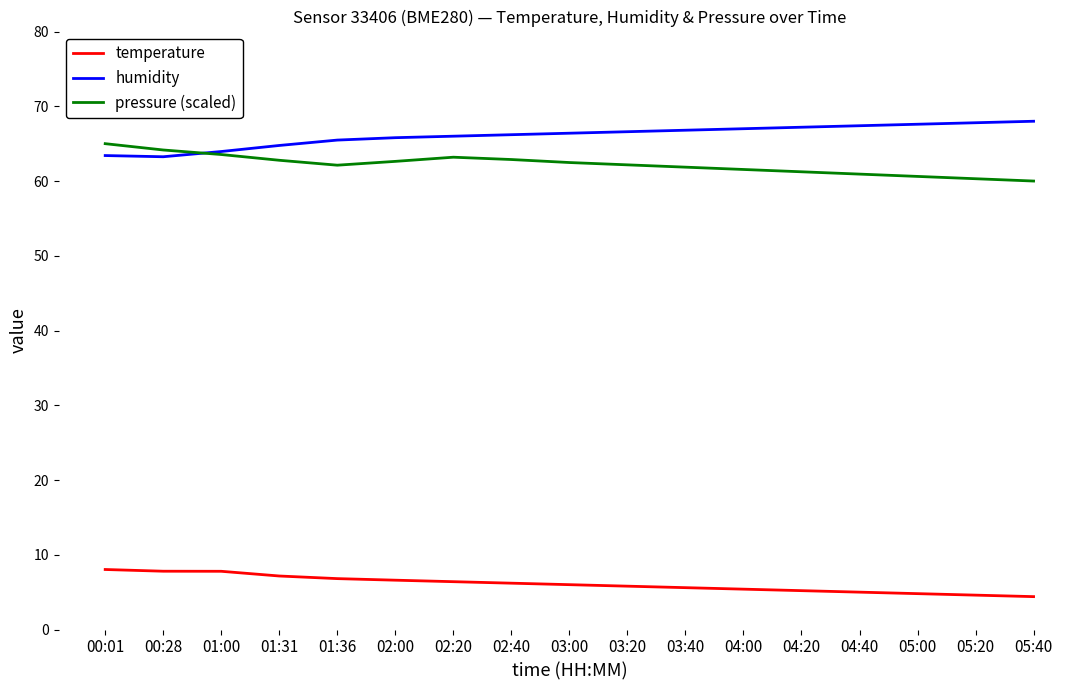

Is it true that temperature equals 3.5 at 02:20?

False